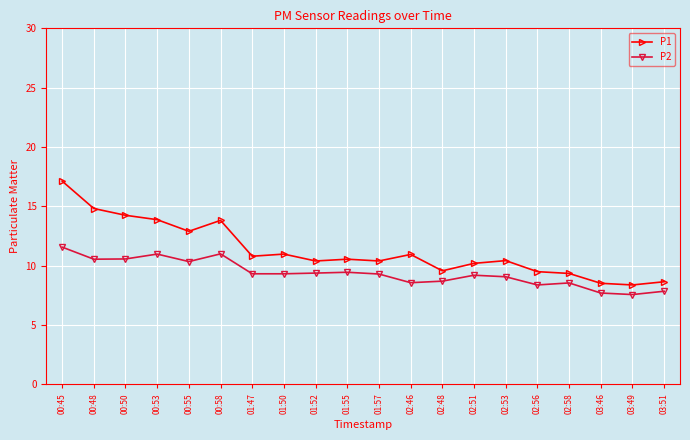

At how many categories does at least one series exceed 15?

1